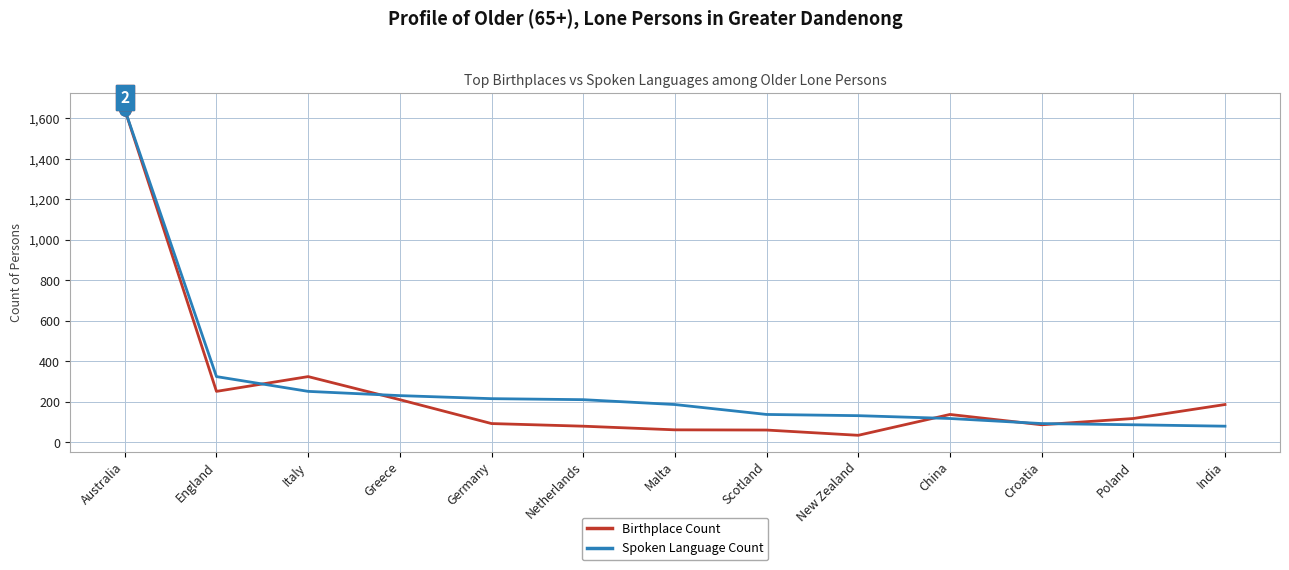

Is it true that Spoken Language Count equals 187 at Malta?

True